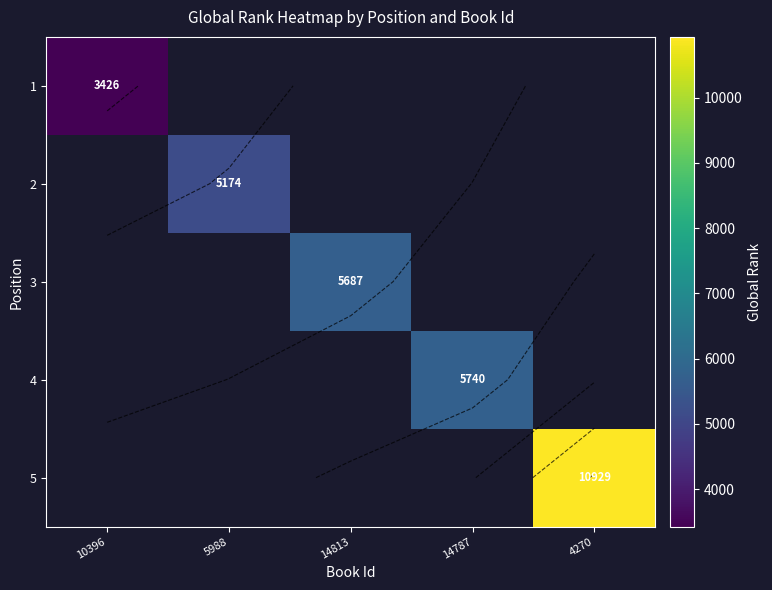

What value does the 5 series have at 4270?

10929.0